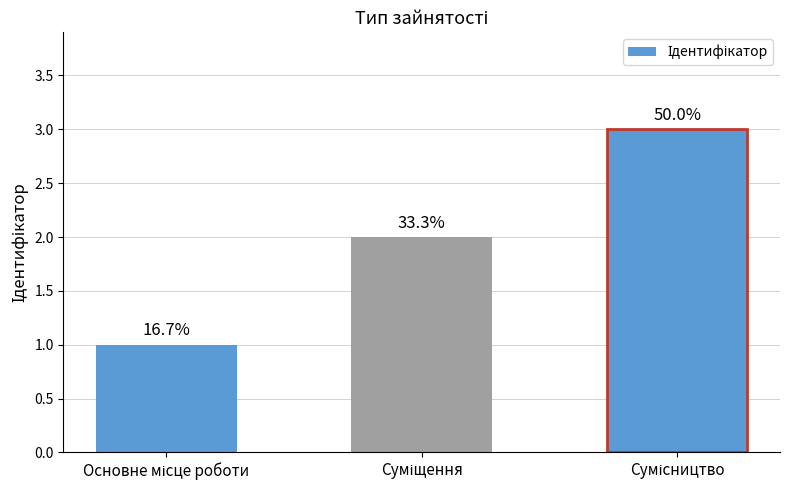

How many bars are there in total?

3